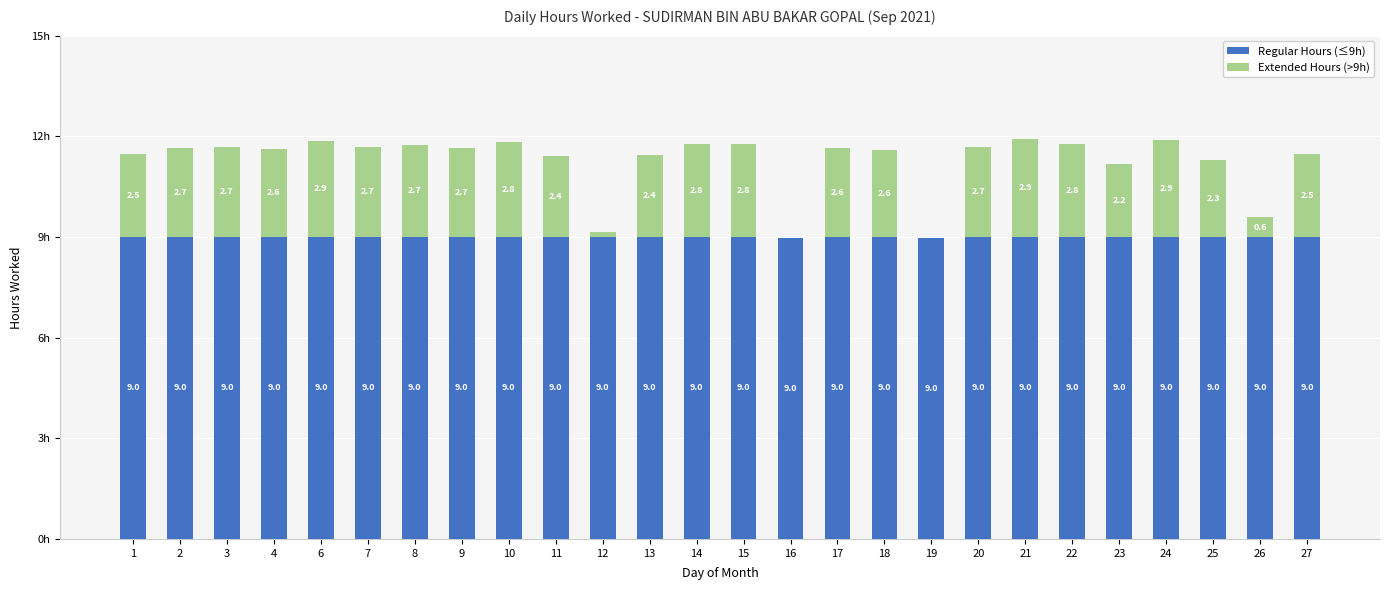

Rank the series by their maximum value, from lowest to highest.

Extended Hours (>9h), Regular Hours (≤9h)